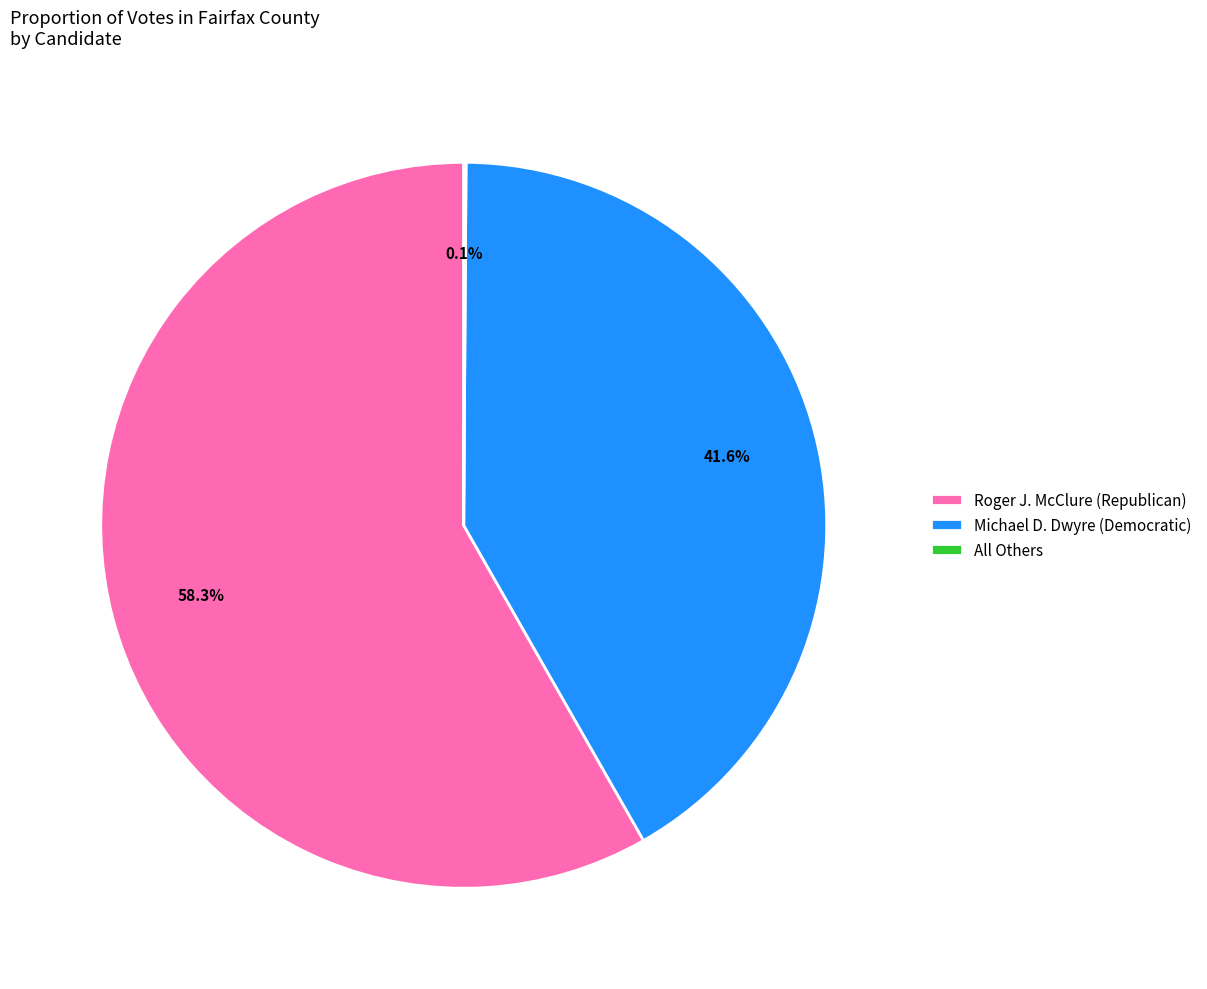

To the nearest percent, what portion does Michael D. Dwyre (Democratic) represent?

42%